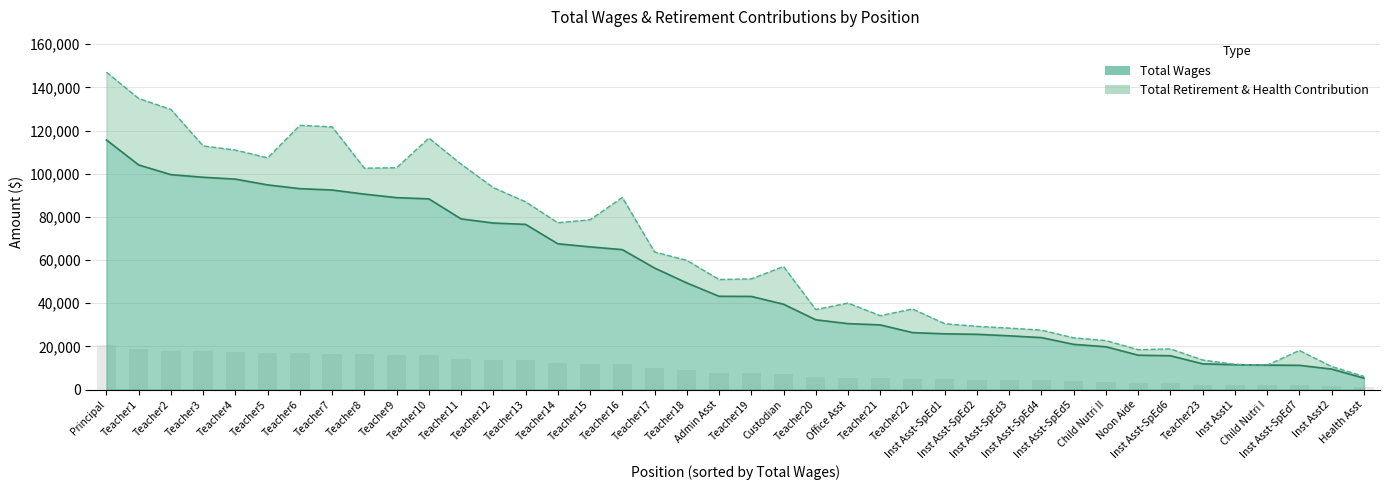

Are the bars horizontal?

No